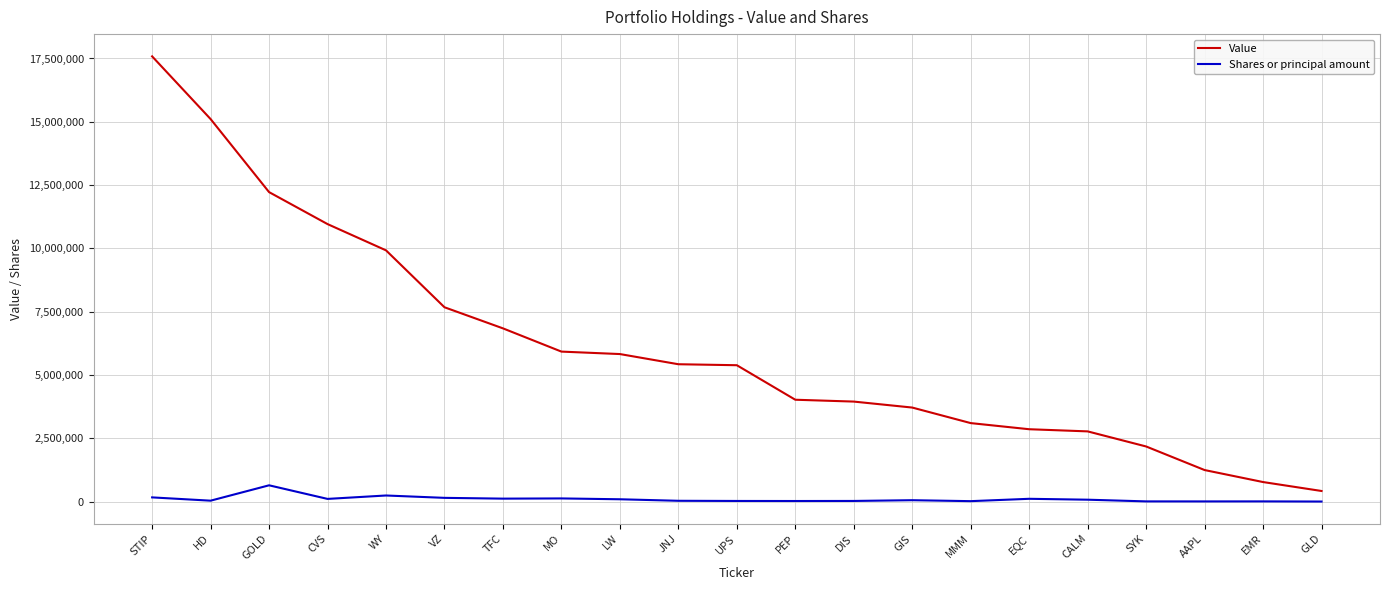

Which series changed the most between DIS and CALM?

Value